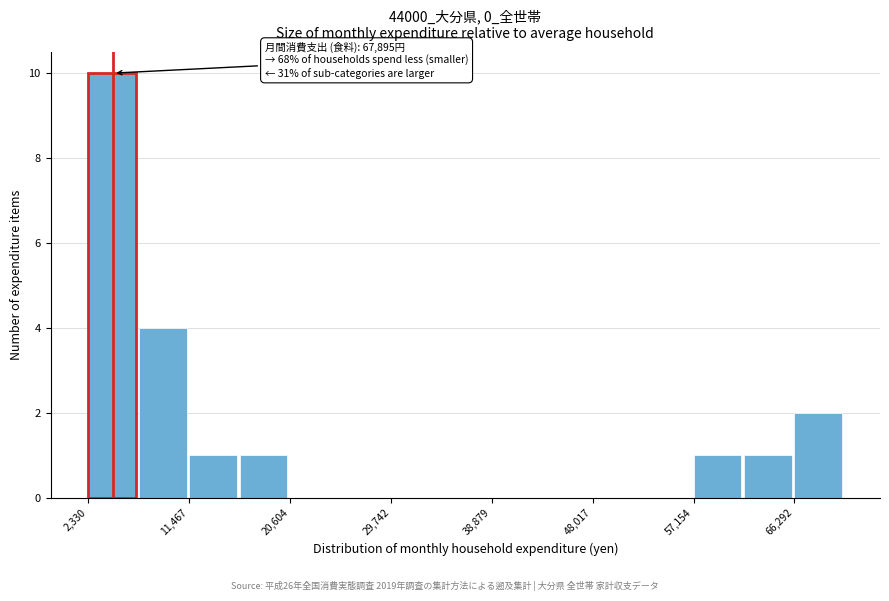

Over which range of the x-axis is the bar tallest?

2000 to 7000